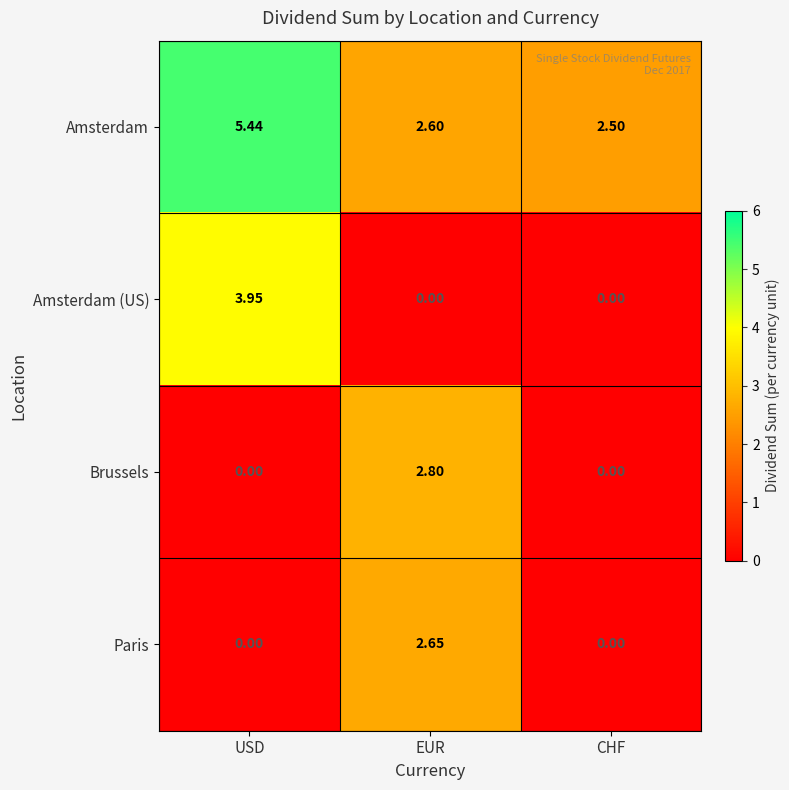

Which series changed the most between USD and EUR?

Amsterdam (US)